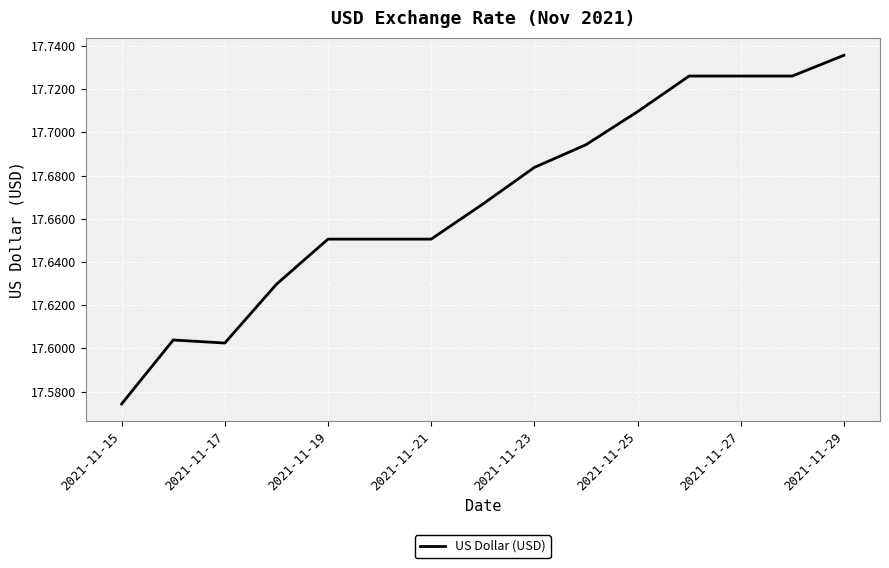

At which category does the chart reach its minimum across all series?

2021-11-15